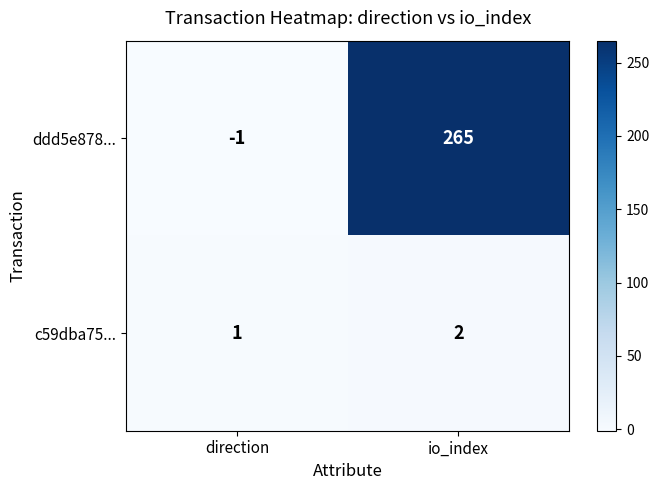

What is the minimum value shown in the chart?

-1